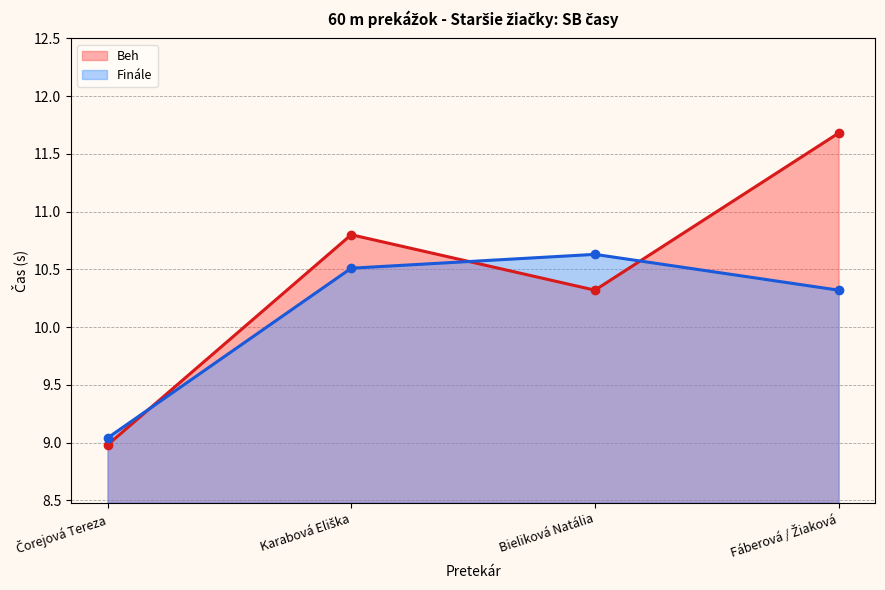

At which label does Beh first exceed 10?

Karabová Eliška